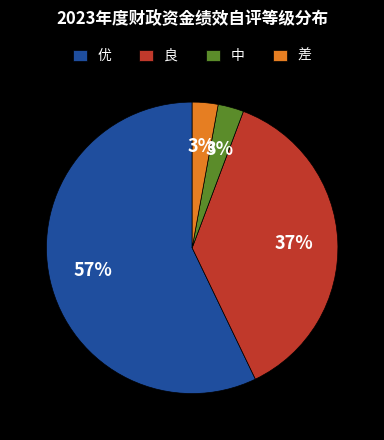

The 优 slice represents 57% of the pie. True or false?

True